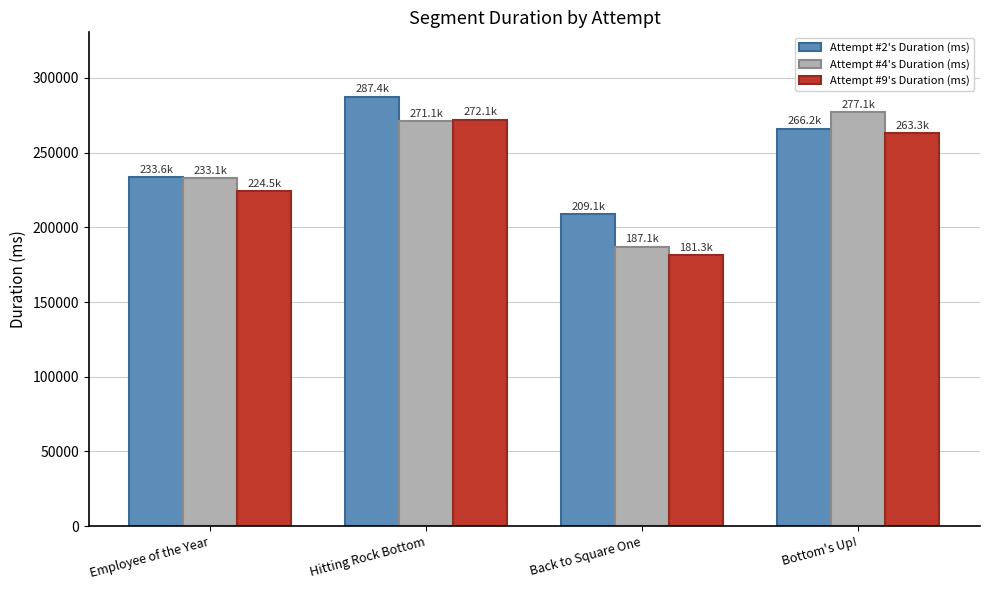

How many groups of bars are there?

4